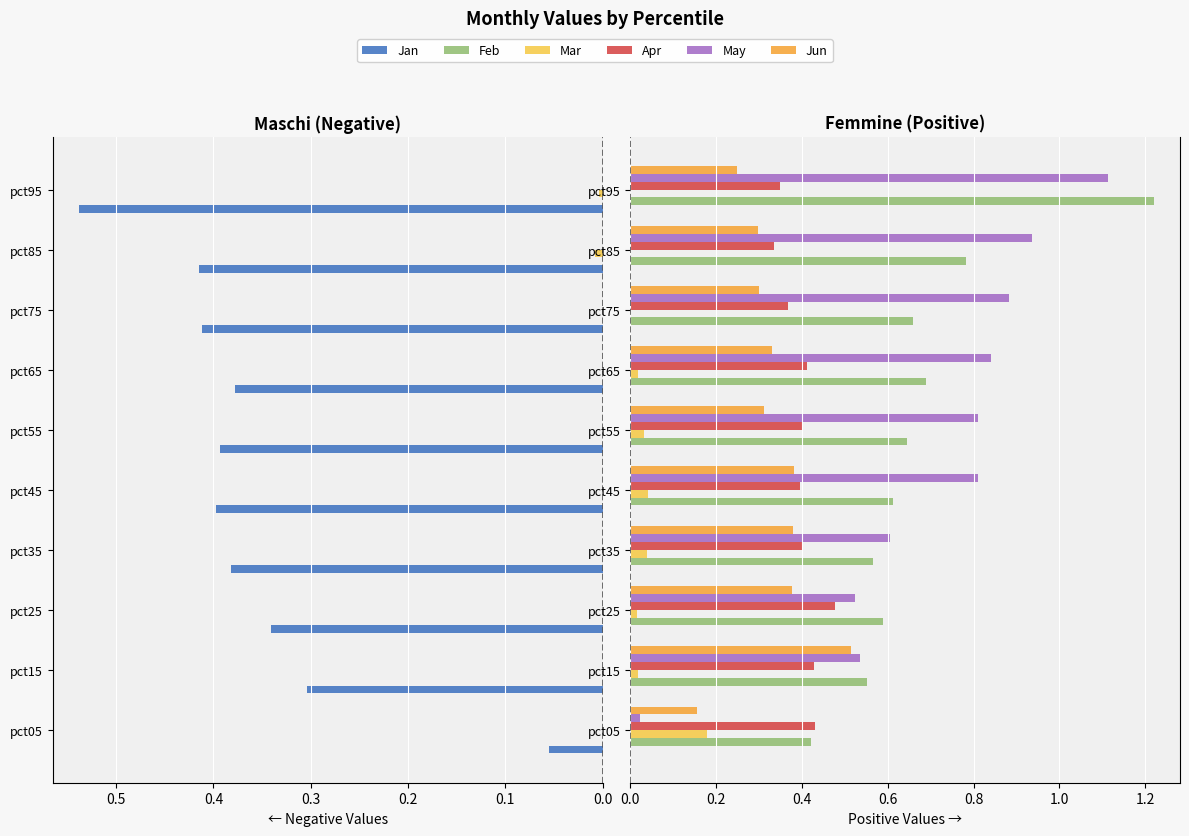

Which series has the largest total across all categories?

May